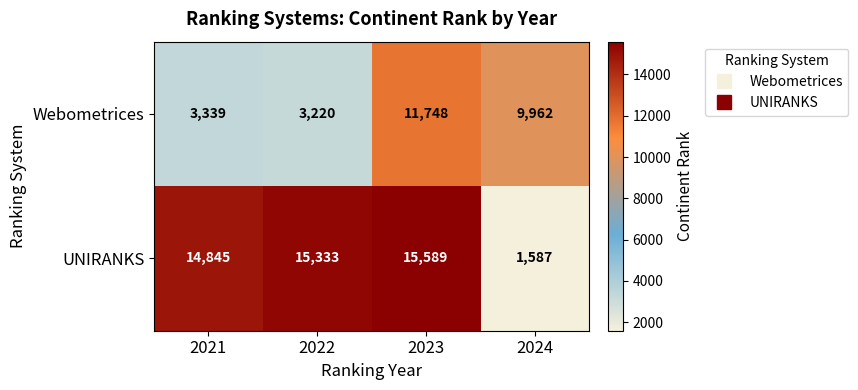

What is the lowest value of the Webometrices series?

3220